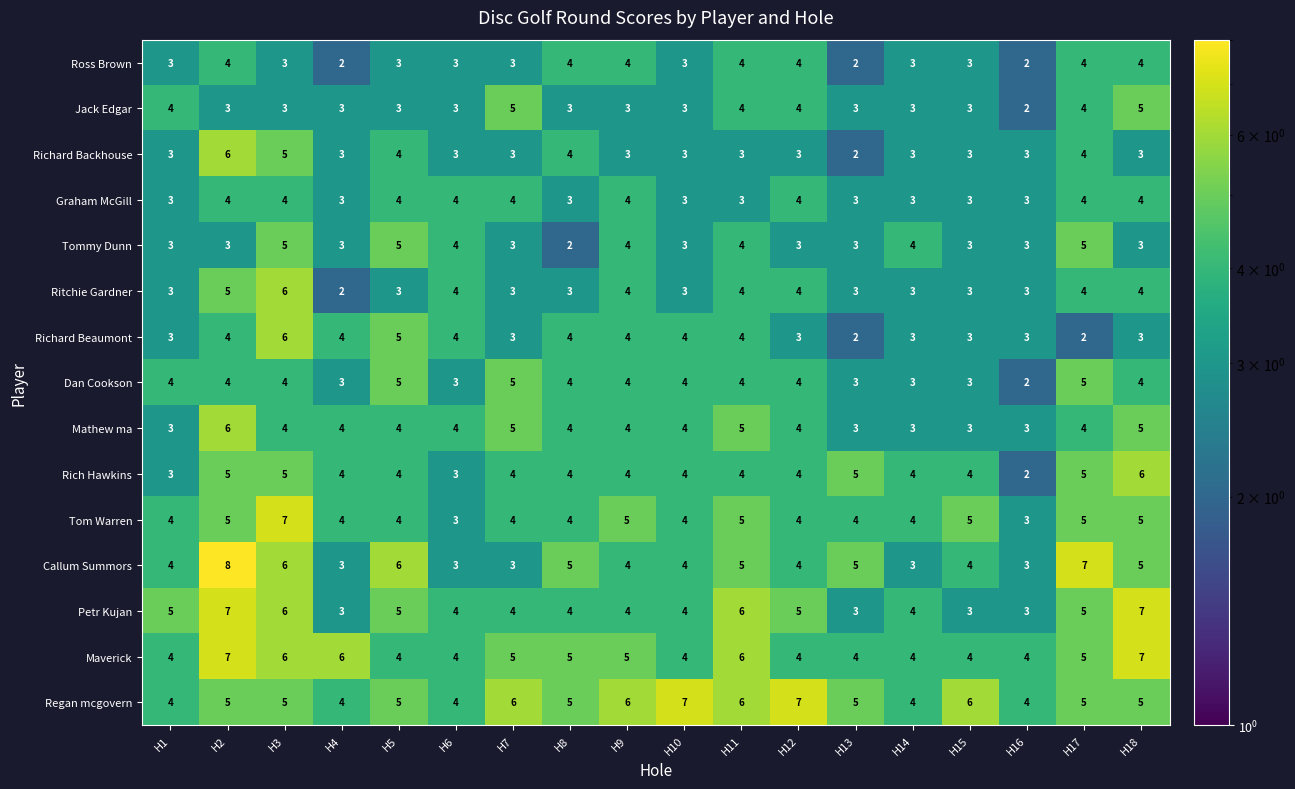

Which series has the largest range (max minus min)?

Callum Summors